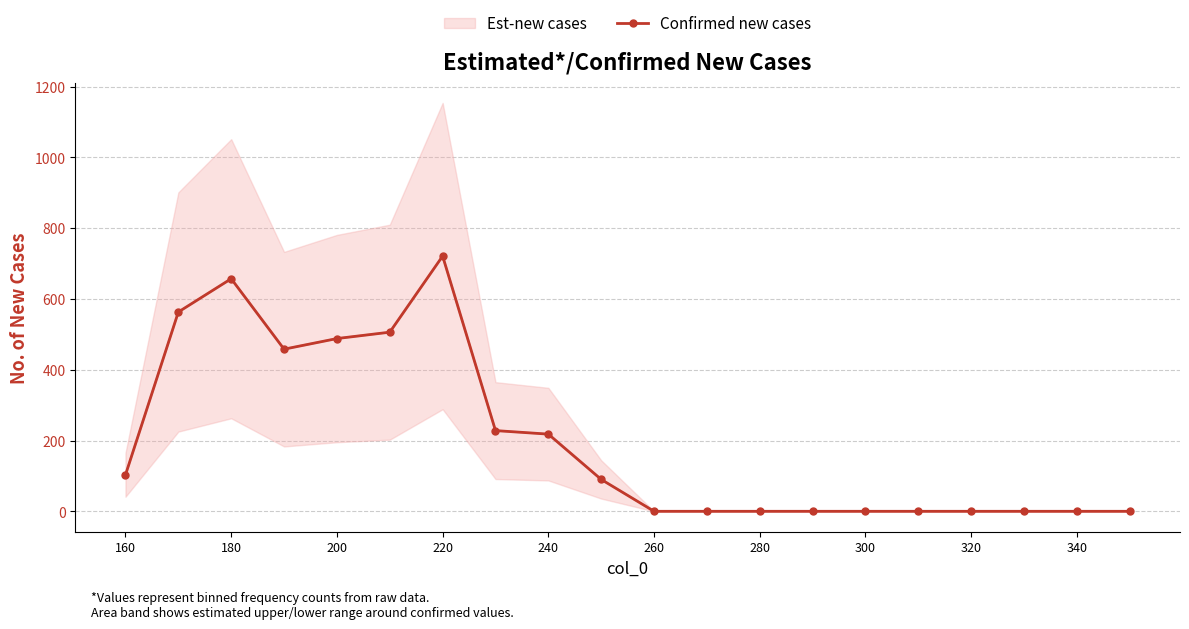

What is the sum of all values?

4032